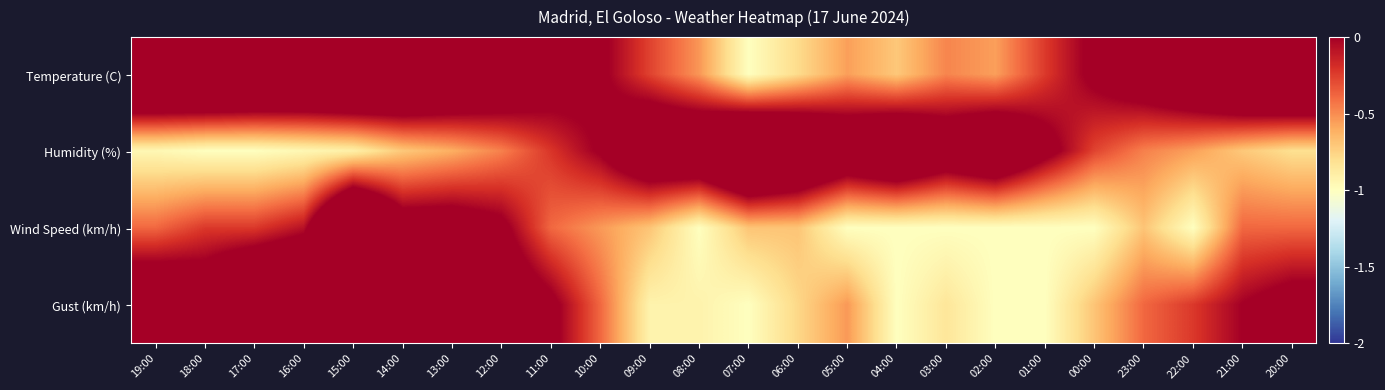

What is the spread (max minus min) of values at 05:00?

1.5